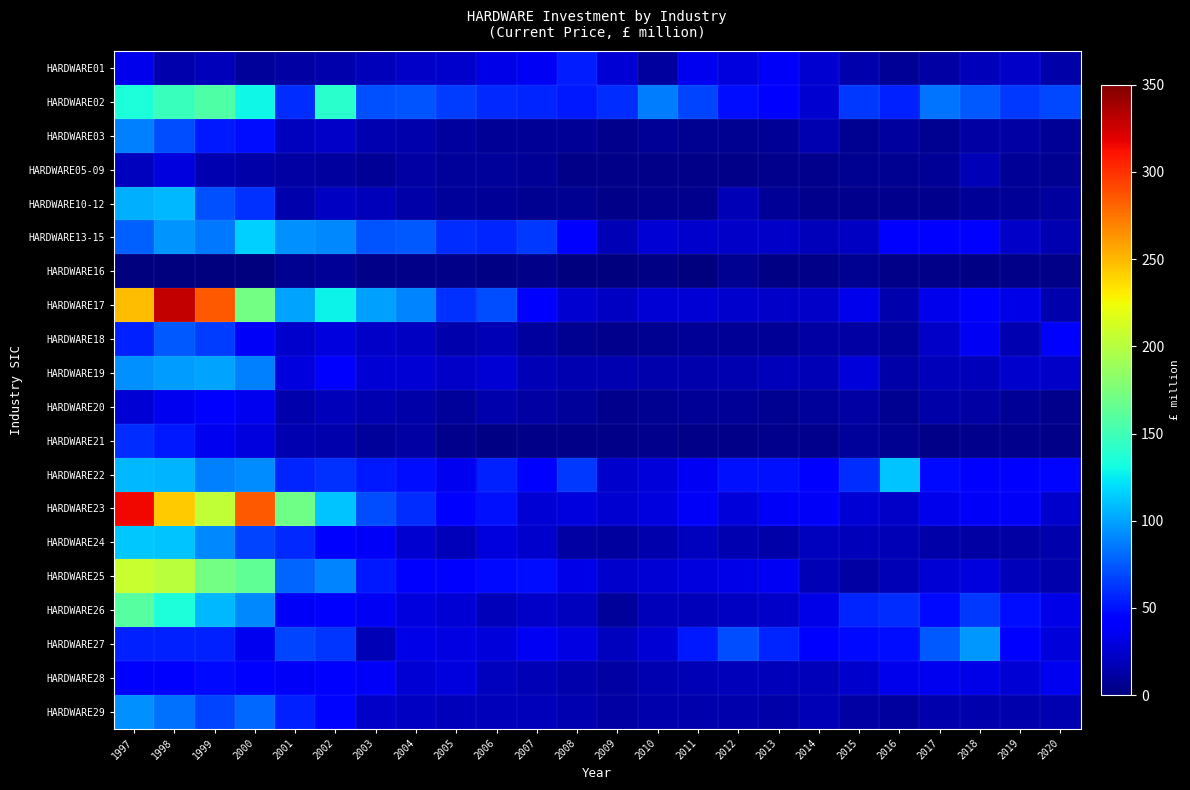

Count the number of categories in the chart.

24